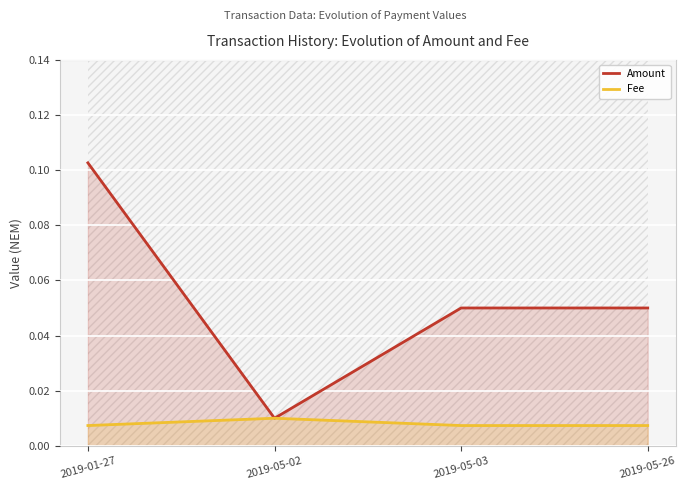

At which category is the sum across all series the highest?

2019-01-27